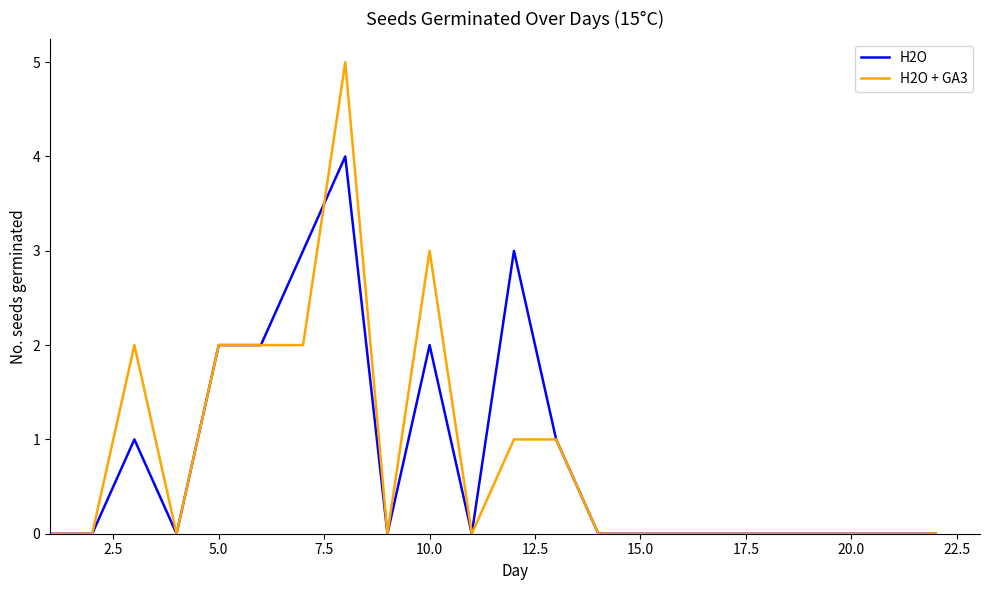

List the series in order of their peak value, highest first.

H2O + GA3, H2O